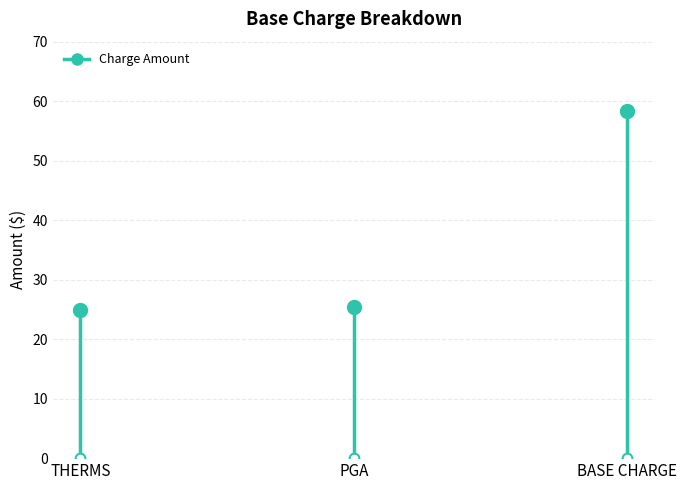

Between THERMS and PGA, which is larger?

PGA